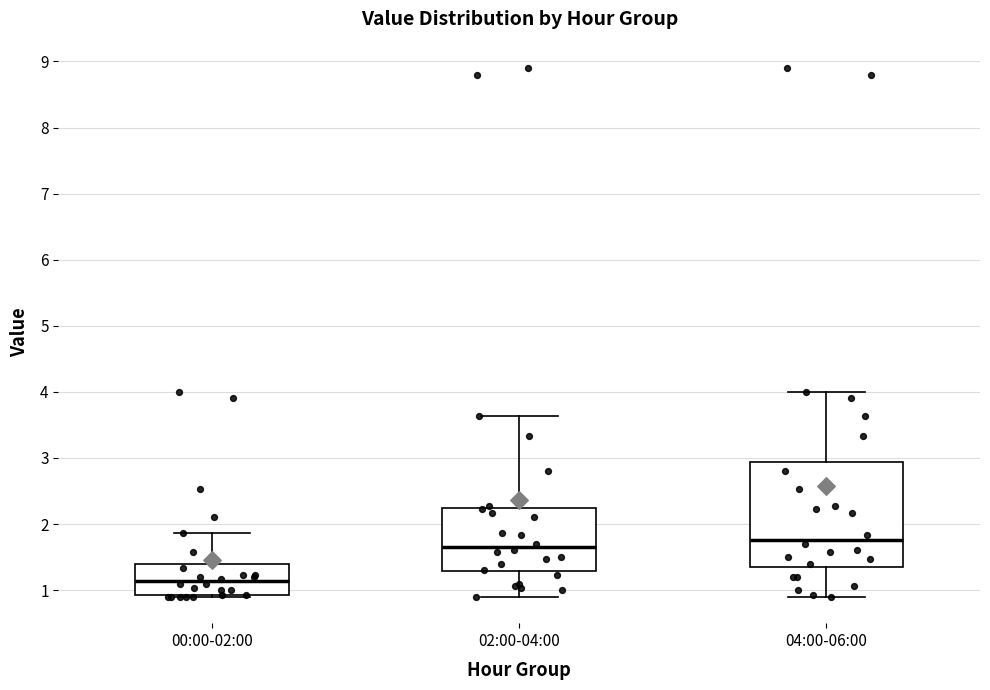

Reading left to right, read every box against the y-axis: the position of its median line, the range the box covers, and the ends of its whiskers. The values are not printed on the chart, so give them approximately, as read against the axis.

00:00-02:00: median 1.1, box 0.9 to 1.4, whiskers 0.9 (just below the box's lower edge) to 1.9
02:00-04:00: median 1.7, box 1.3 to 2.2, whiskers 0.9 to 3.6
04:00-06:00: median 1.8, box 1.4 to 2.9, whiskers 0.9 to 4.0